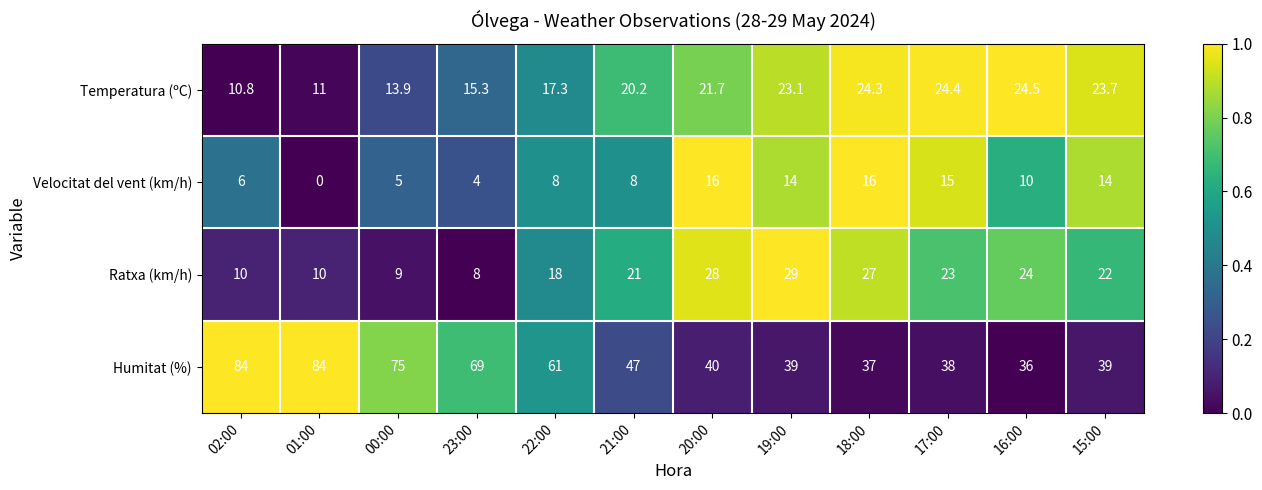

Which series has the largest range (max minus min)?

Humitat (%)